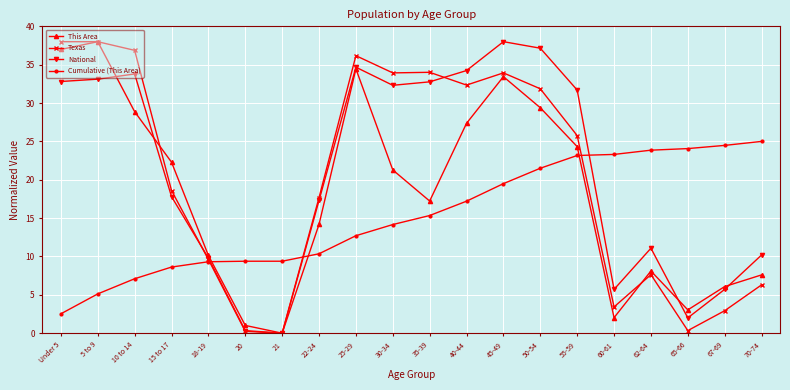

What are all the series names shown in the legend?

This Area, Texas, National, Cumulative (This Area)